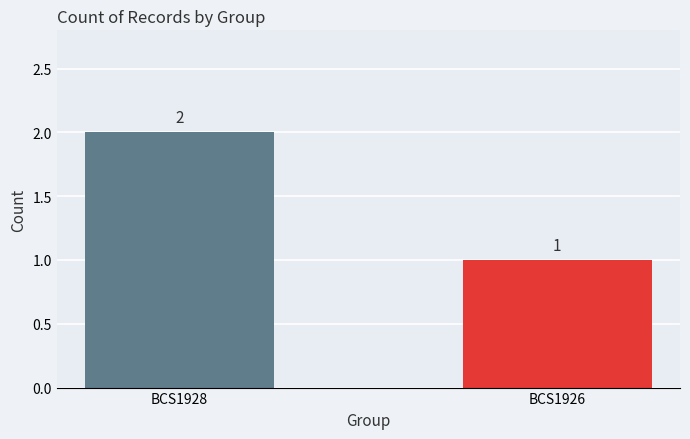

Reading left to right, list all the values displayed in this chart.

BCS1928=2	BCS1926=1